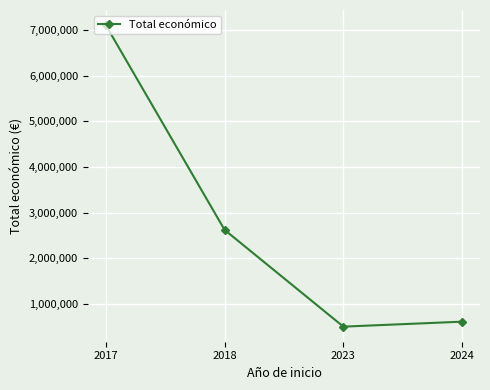

What is the value of the 2nd point from the left?

2621579